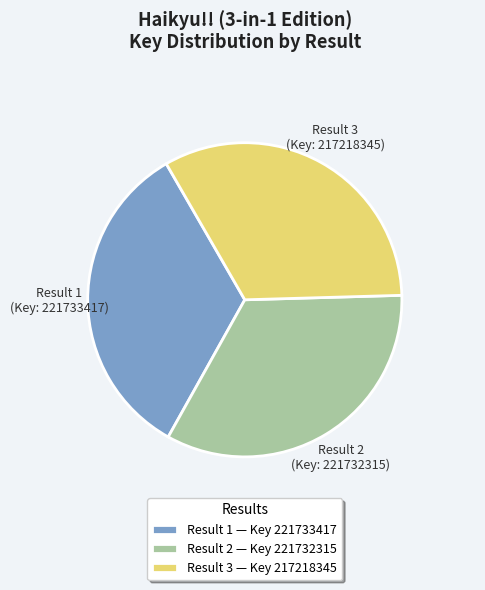

Is there any slice that represents more than half of the pie?

No